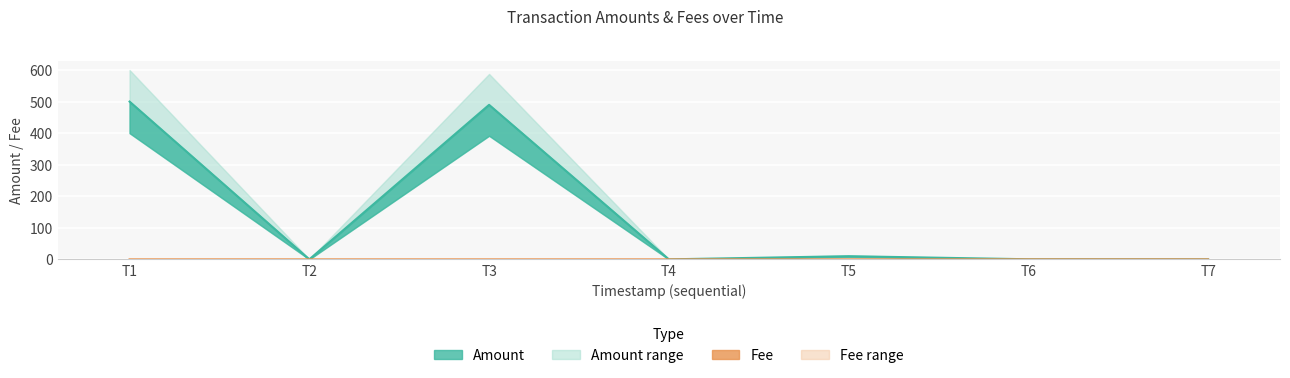

How many lines are shown in the chart?

2